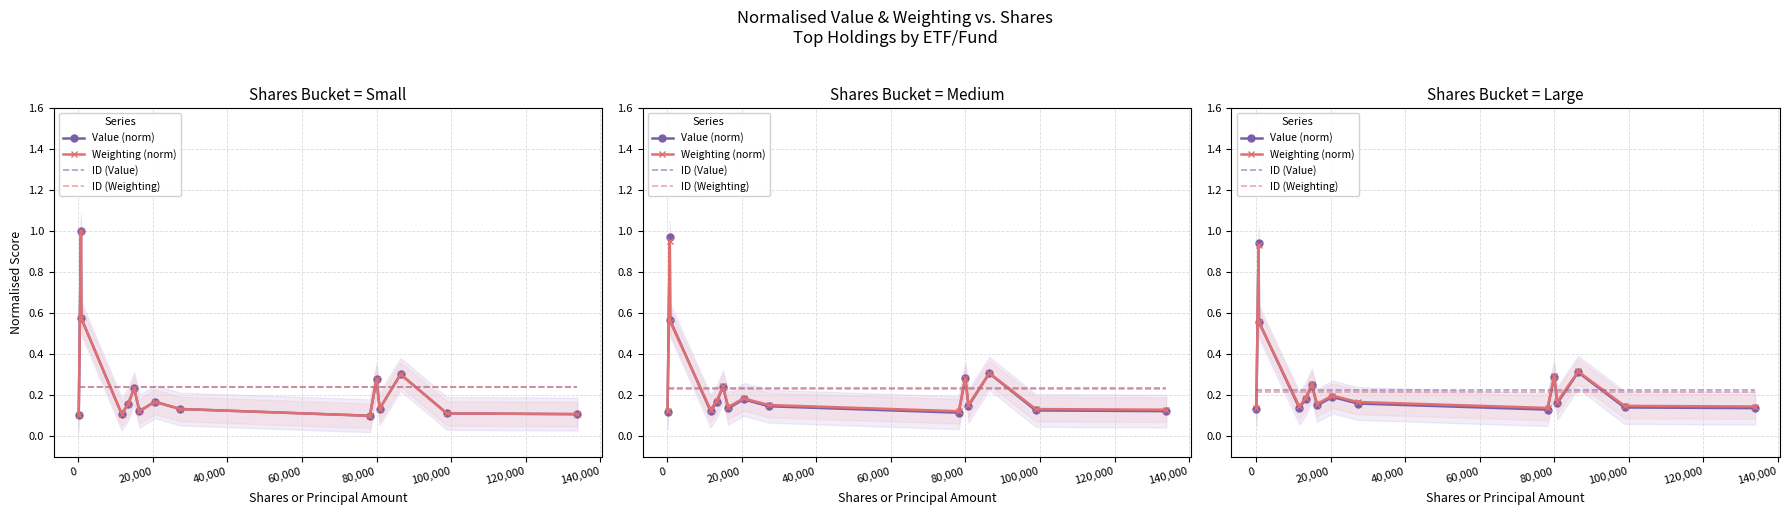

What is the difference between the maximum and minimum values in the Weighting (norm) series?

0.8